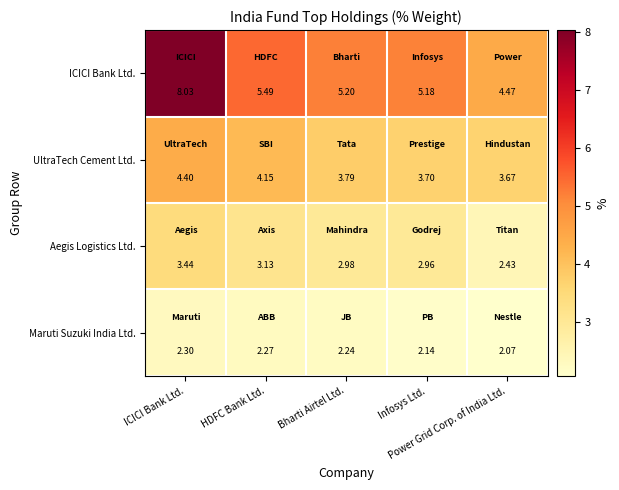

Count the number of categories in the chart.

5